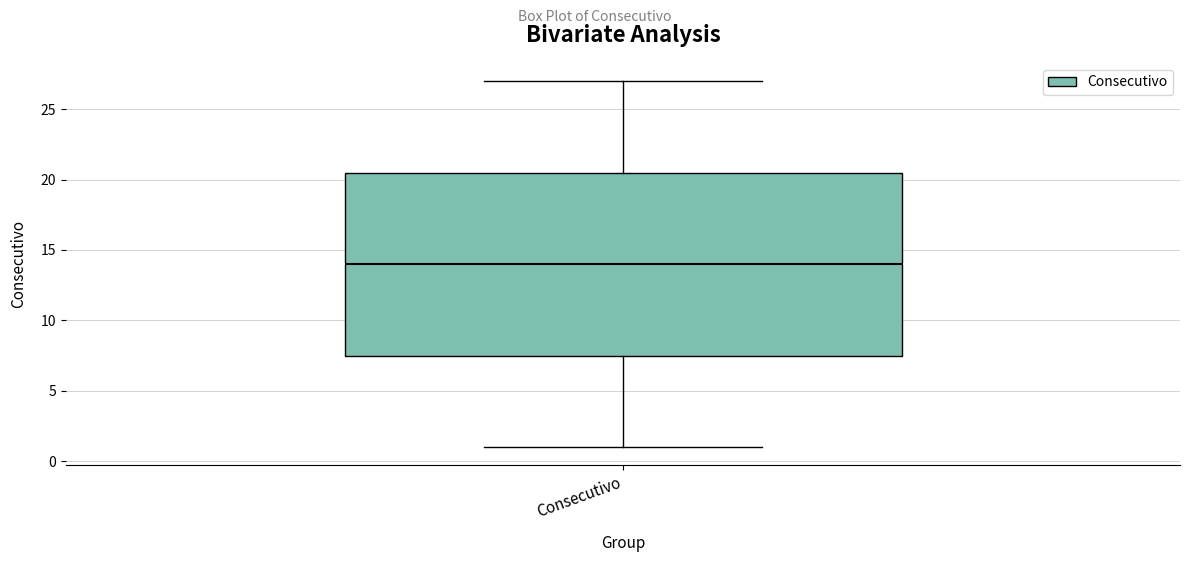

Where is the lower edge of the box for Consecutivo on the y-axis? The values are not printed on the chart, so give them approximately, as read against the axis.

7.5